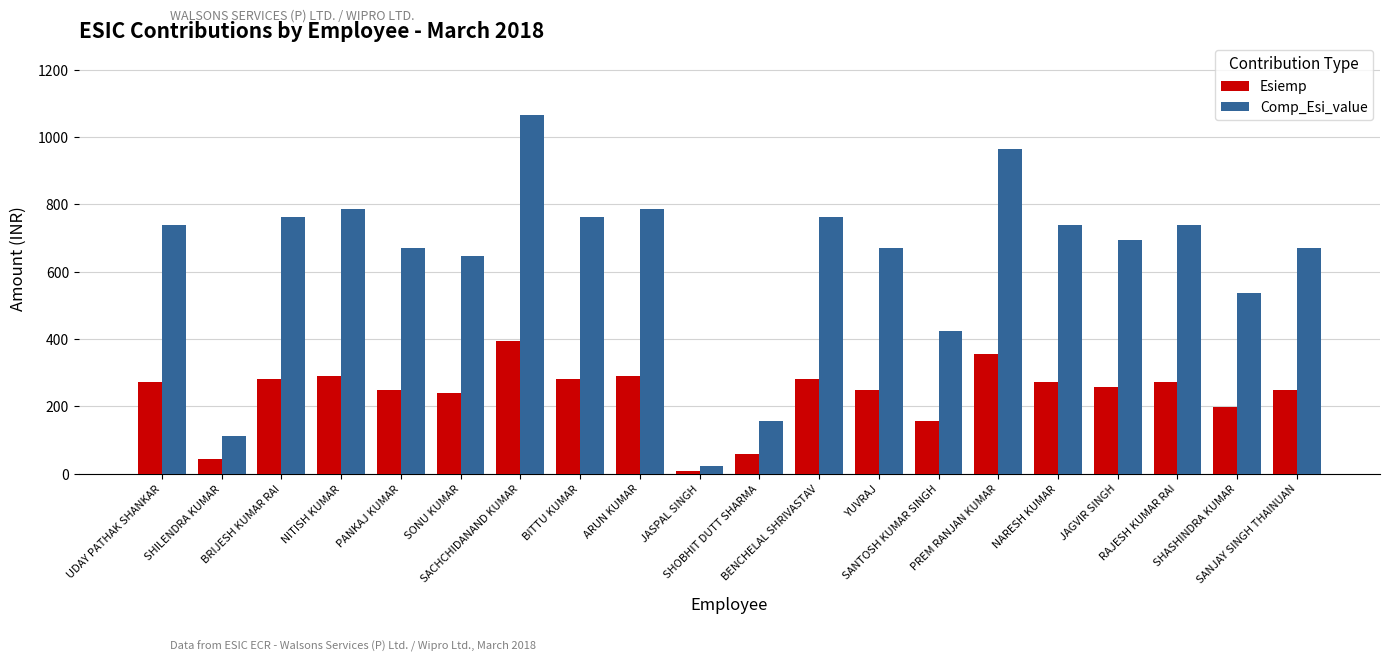

Is the value of Esiemp at BENCHELAL SHRIVASTAV greater than the value of Comp_Esi_value at SACHCHIDANAND KUMAR?

No